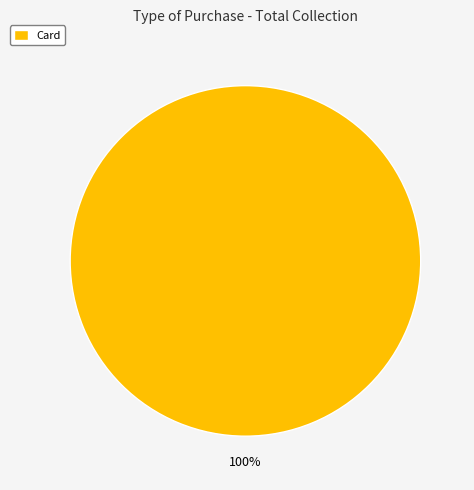

Does any single category account for the majority?

Yes